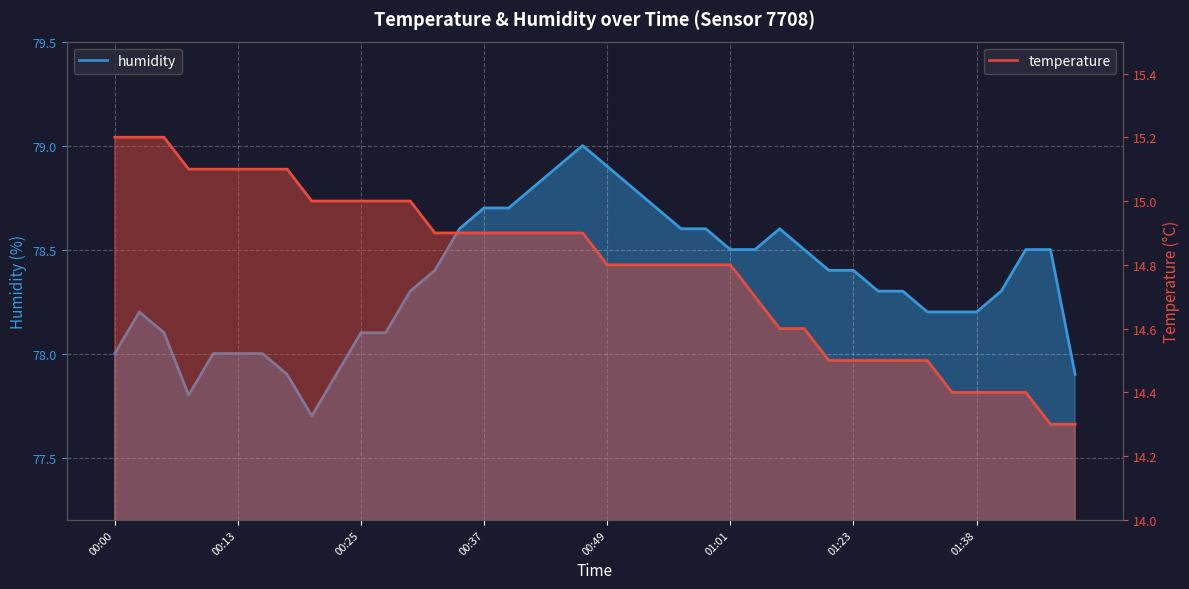

List the series in order of their peak value, highest first.

humidity, temperature